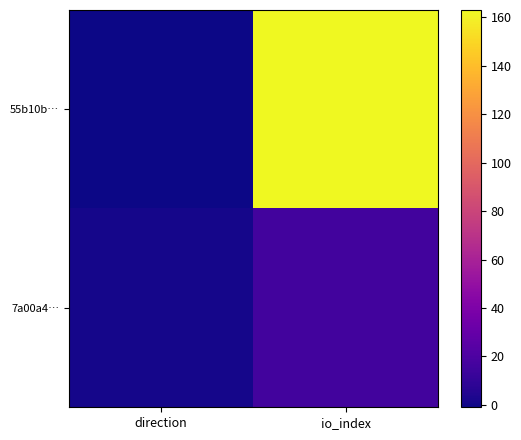

Which series has the largest range (max minus min)?

55b10b…